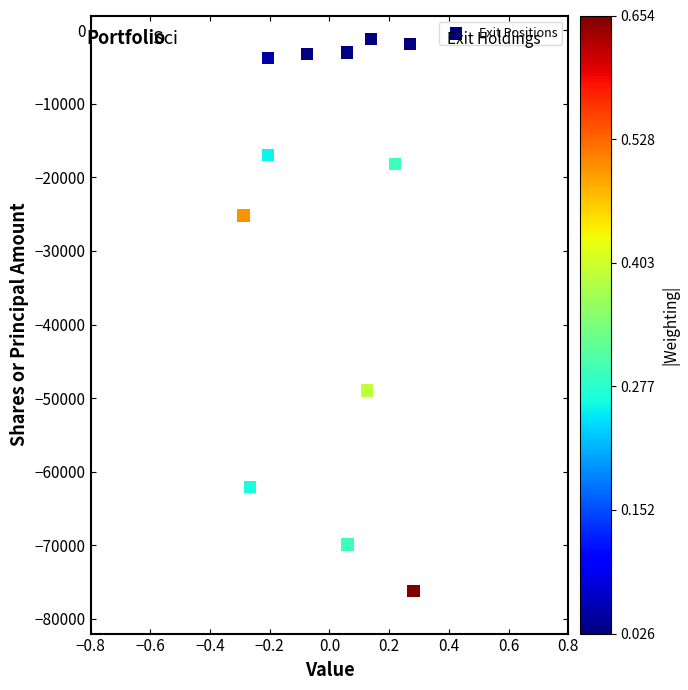

What Y value in the scatter plot is closest to -38695?

-48960.5